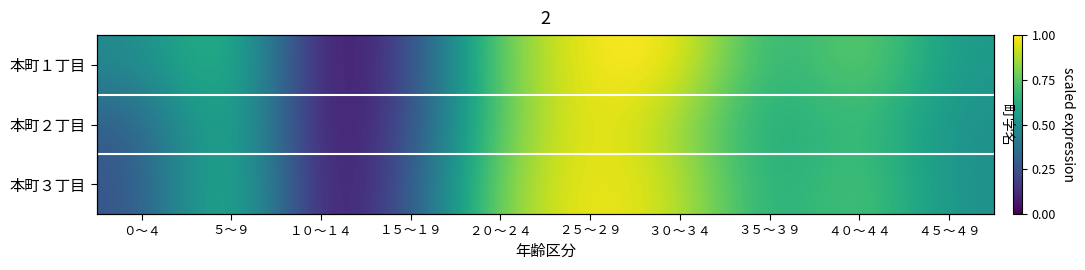

Count the number of categories in the chart.

10